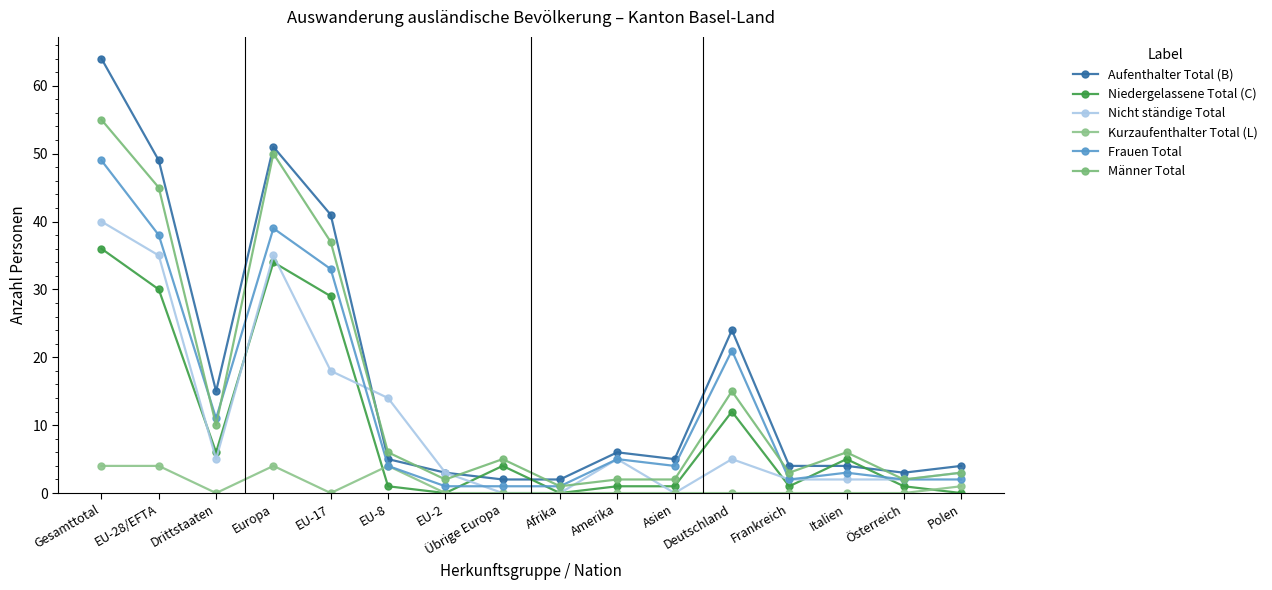

What are all the series names shown in the legend?

Aufenthalter Total (B), Niedergelassene Total (C), Nicht ständige Total, Kurzaufenthalter Total (L), Frauen Total, Männer Total